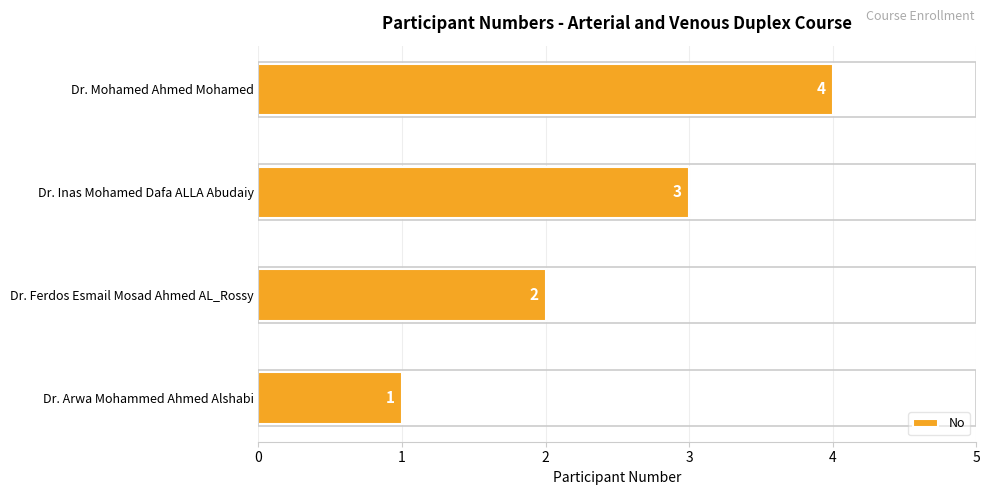

What is the smallest value displayed?

1